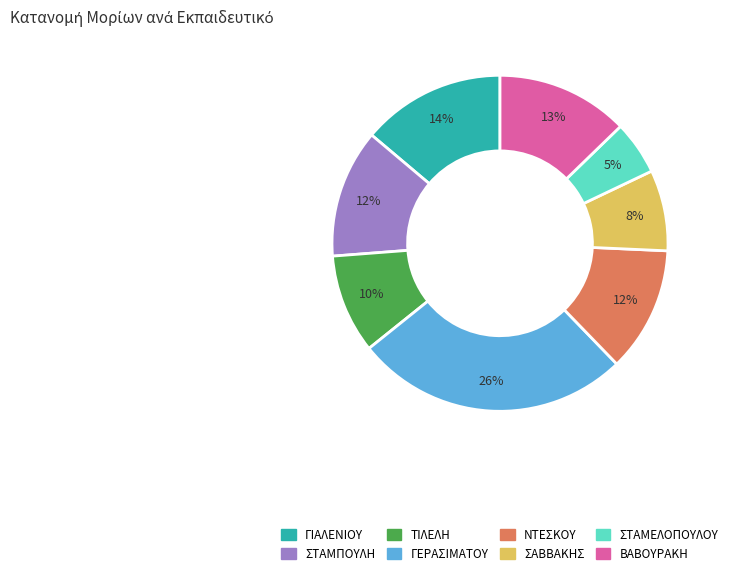

To the nearest percent, what is the difference between the largest and smallest slice percentages?

21%